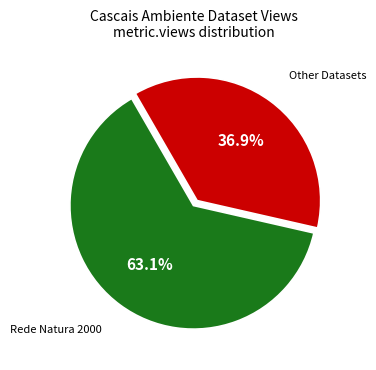

What is the ratio of the value at Rede Natura 2000 to the value at Other Datasets?

1.7